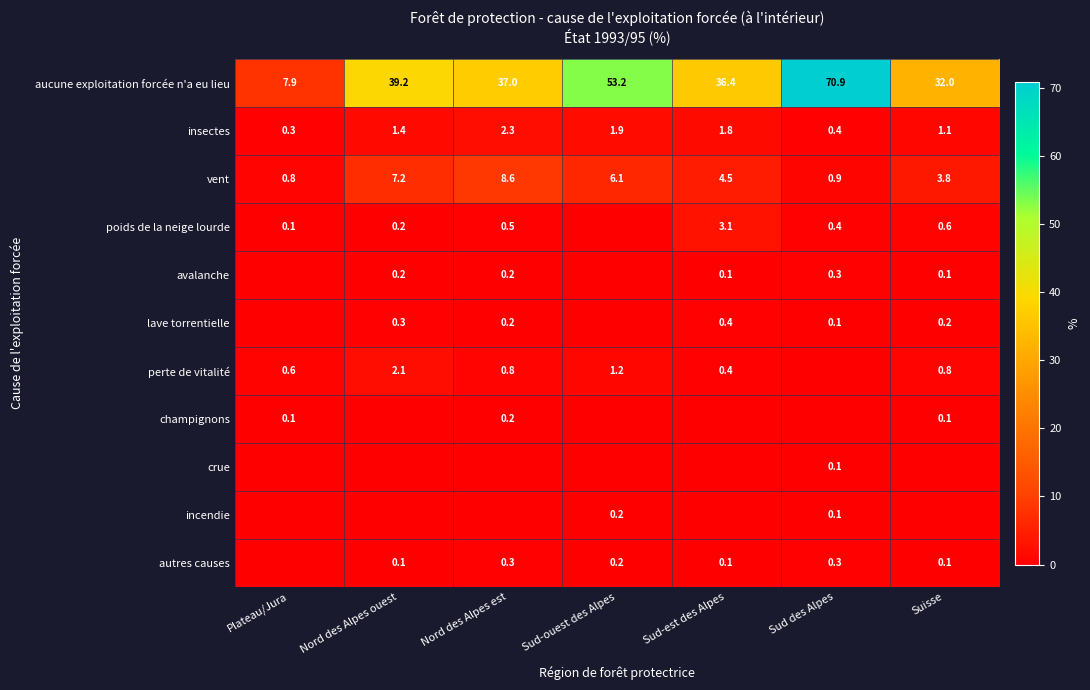

The value of aucune exploitation forcée n'a eu lieu at Nord des Alpes ouest is 39.2. True or false?

True